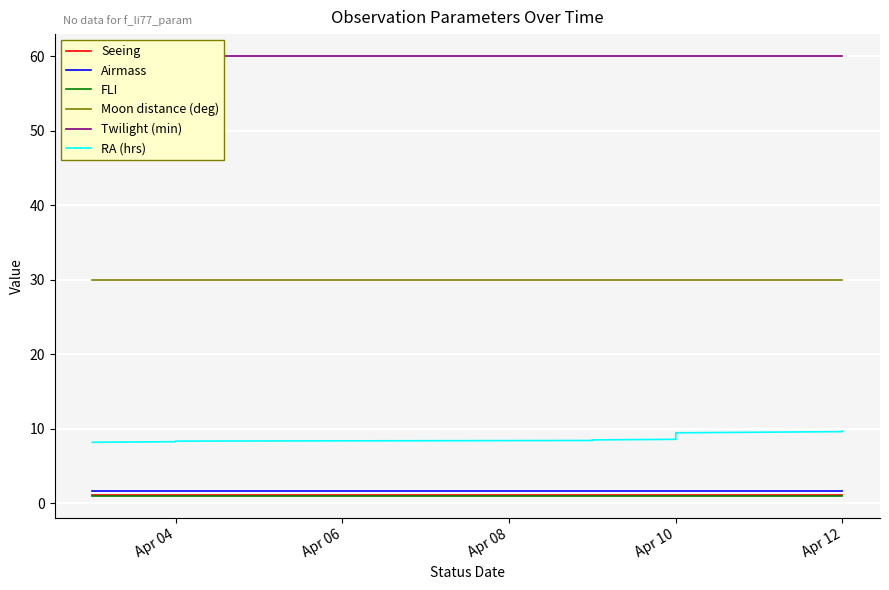

Does the chart display data point markers on the line(s)?

No